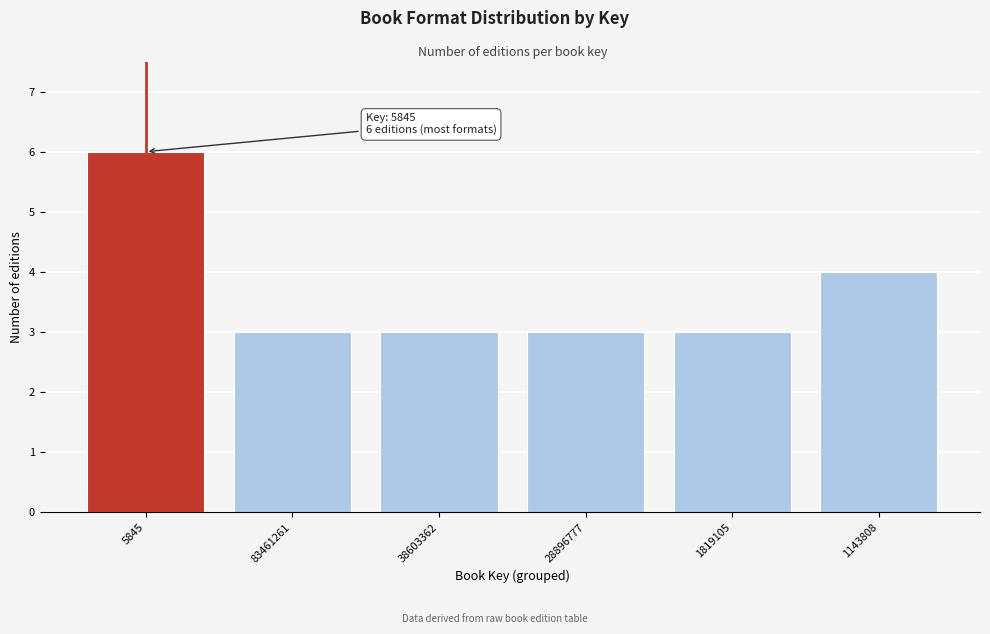

Reading left to right, what are all the values shown in this chart?

6	3	3	3	3	4